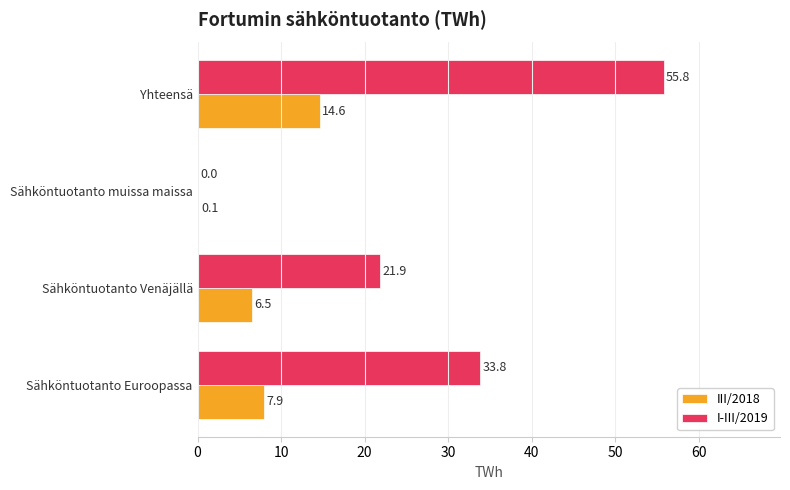

Which category has the highest value in the III/2018 series?

Yhteensä